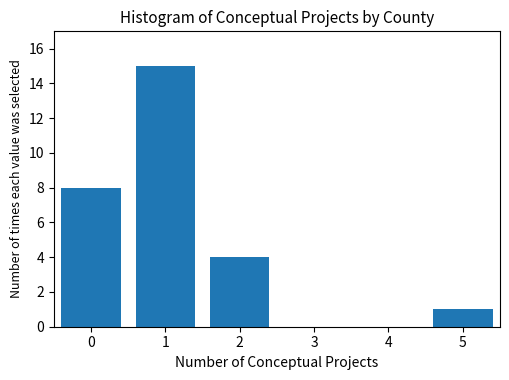

Reading left to right, what are all the values shown in this chart?

0=8	1=15	2=4	3=0	4=0	5=1